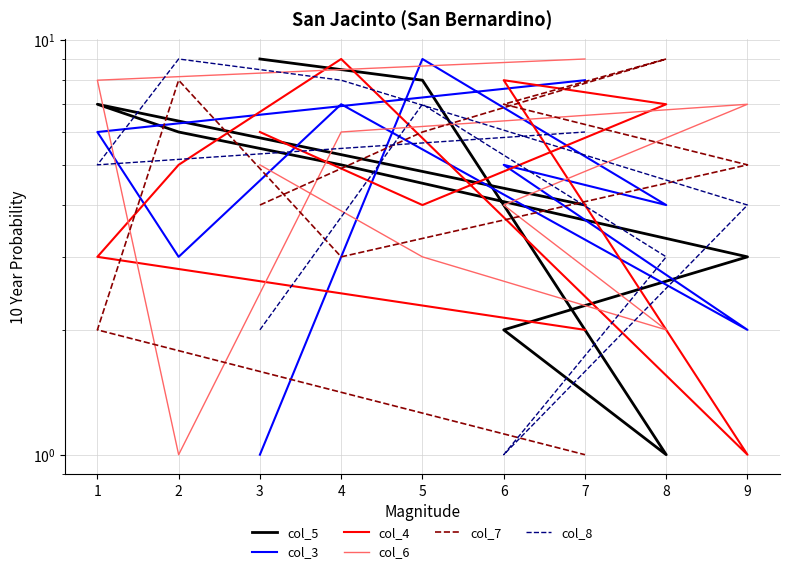

What is the sum of all col_8 values?

45